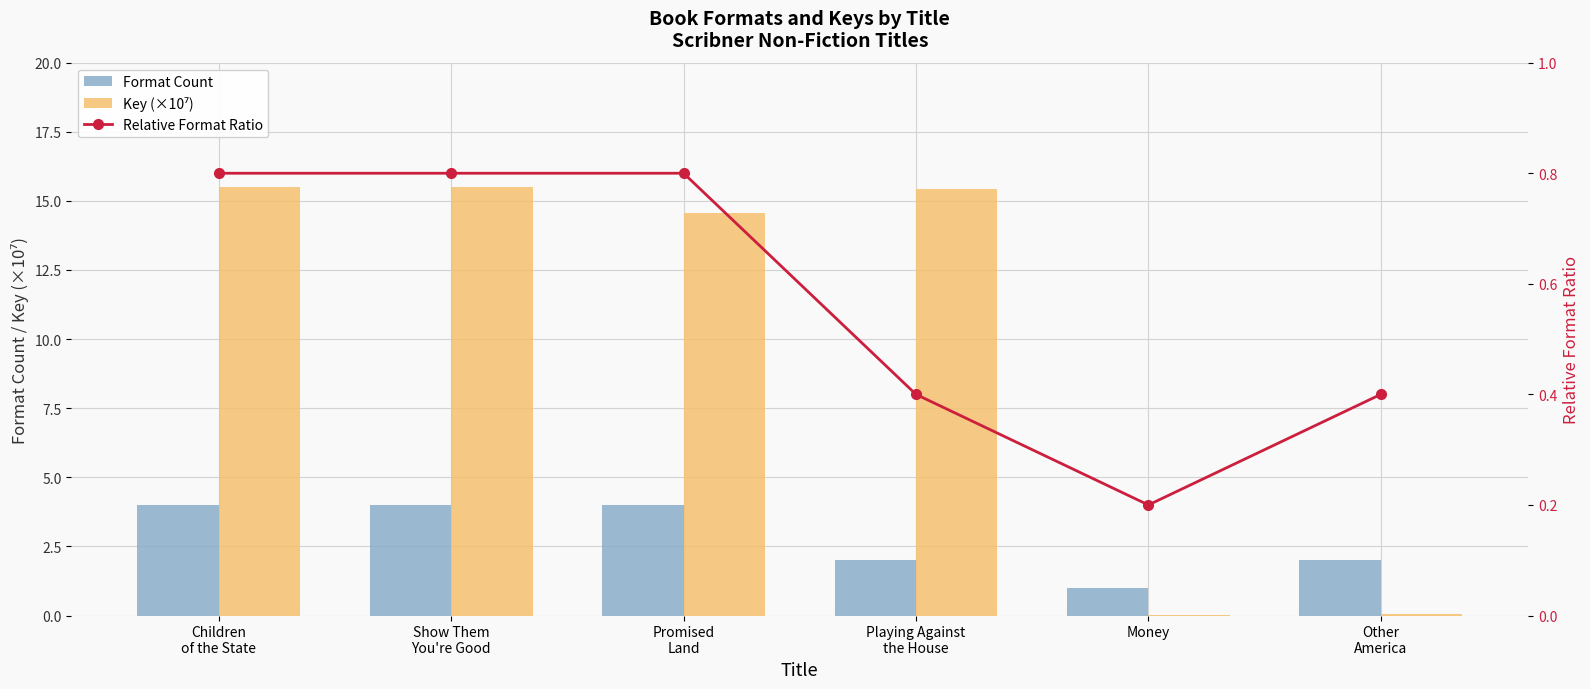

Reading left to right, what are all the values shown in this chart?

Format Count: 4.0	4.0	4.0	2.0	1.0	2.0
Key (×10⁷): 15.5	15.5	14.5	15.4	0.0	0.1
Relative Format Ratio: 0.8	0.8	0.8	0.4	0.2	0.4